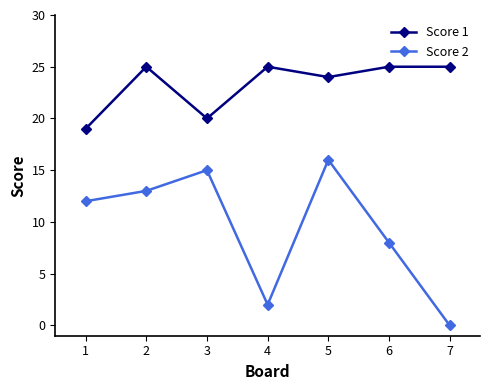

At 5, list the series in order from largest to smallest.

Score 1, Score 2